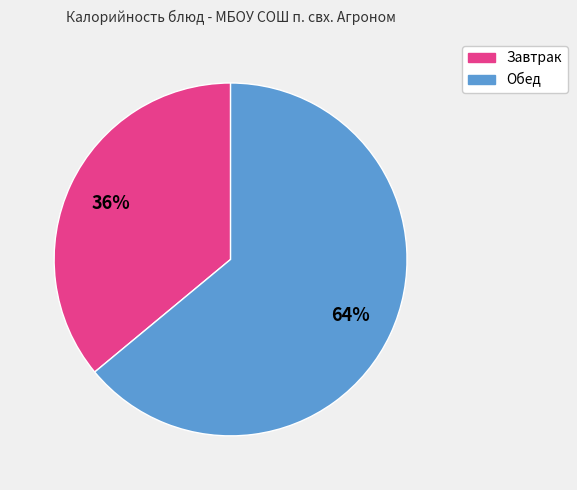

Is there any slice that represents more than half of the pie?

Yes